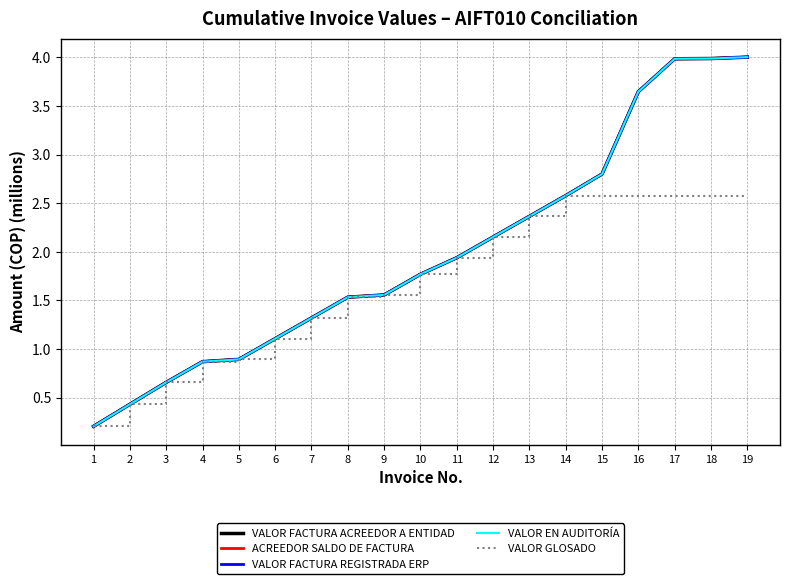

Which series has the largest range (max minus min)?

VALOR FACTURA ACREEDOR A ENTIDAD